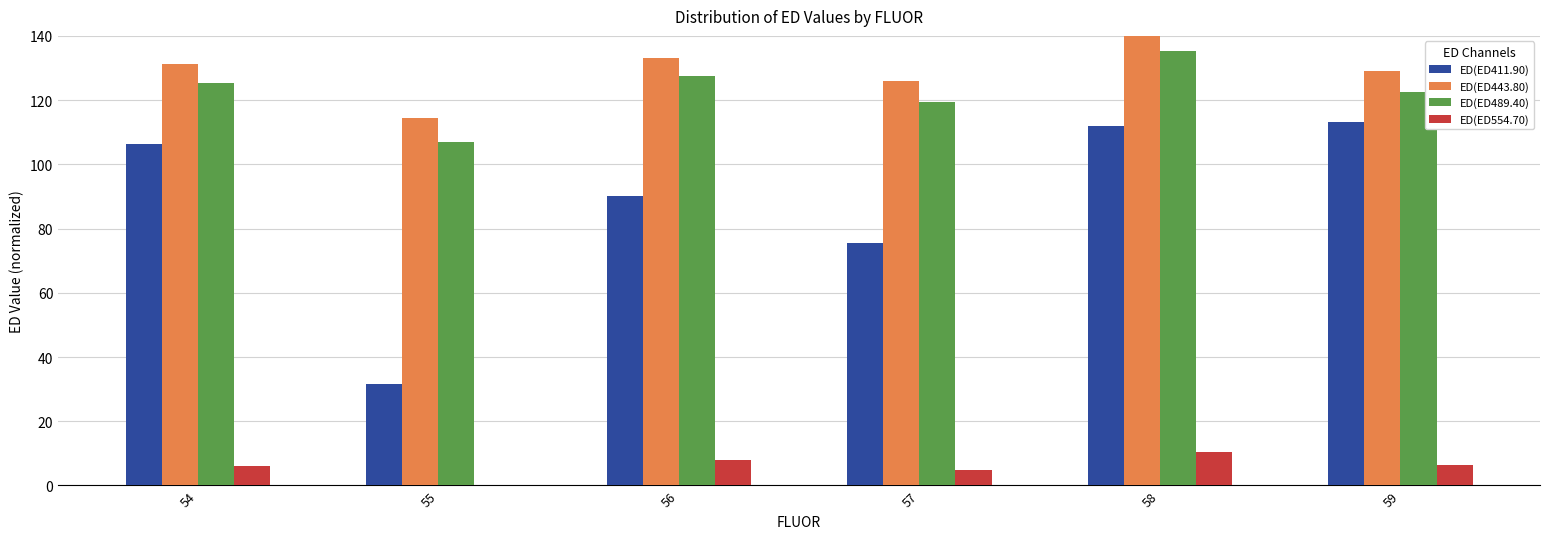

Are the bars horizontal?

No